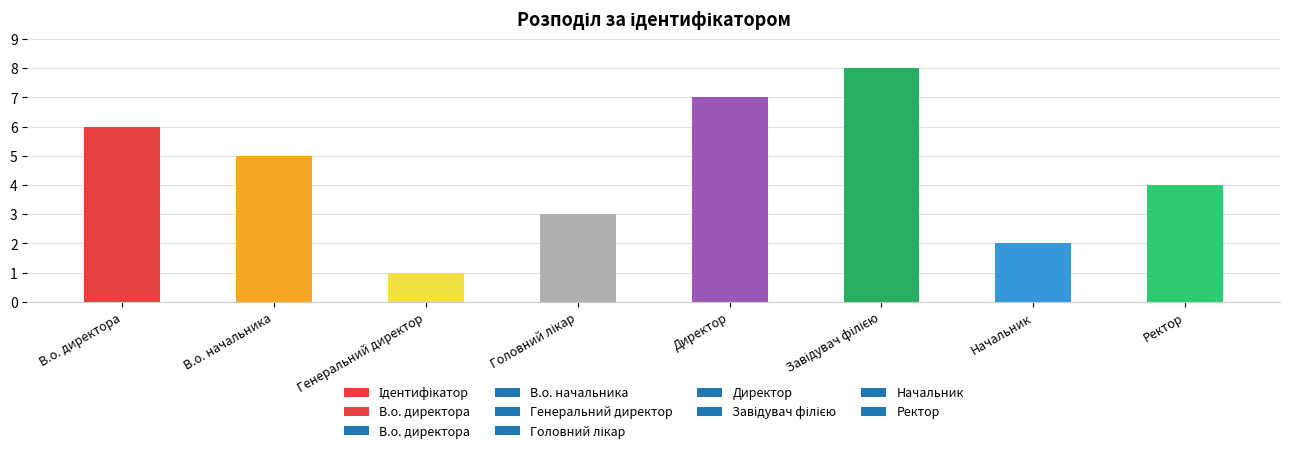

What is the average value?

4